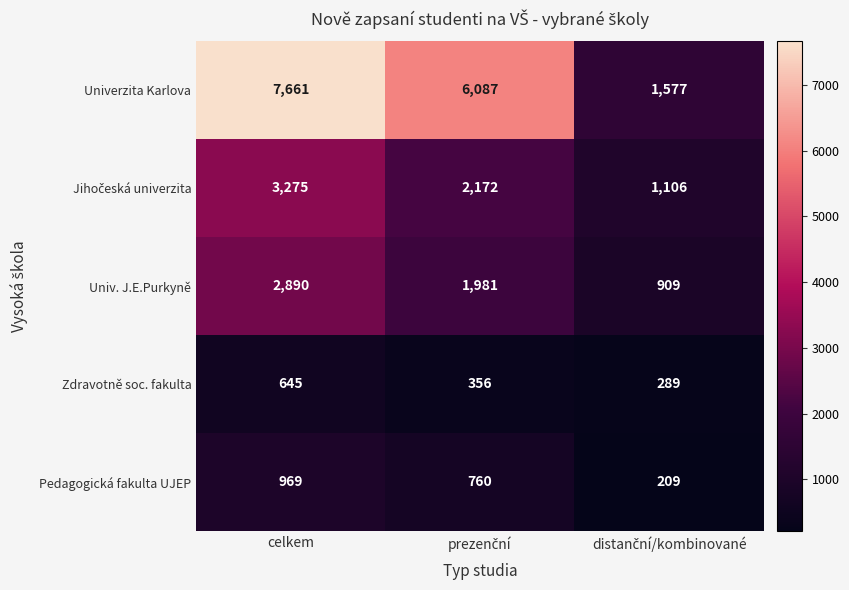

What is the difference between the maximum and minimum values in the Pedagogická fakulta UJEP series?

760